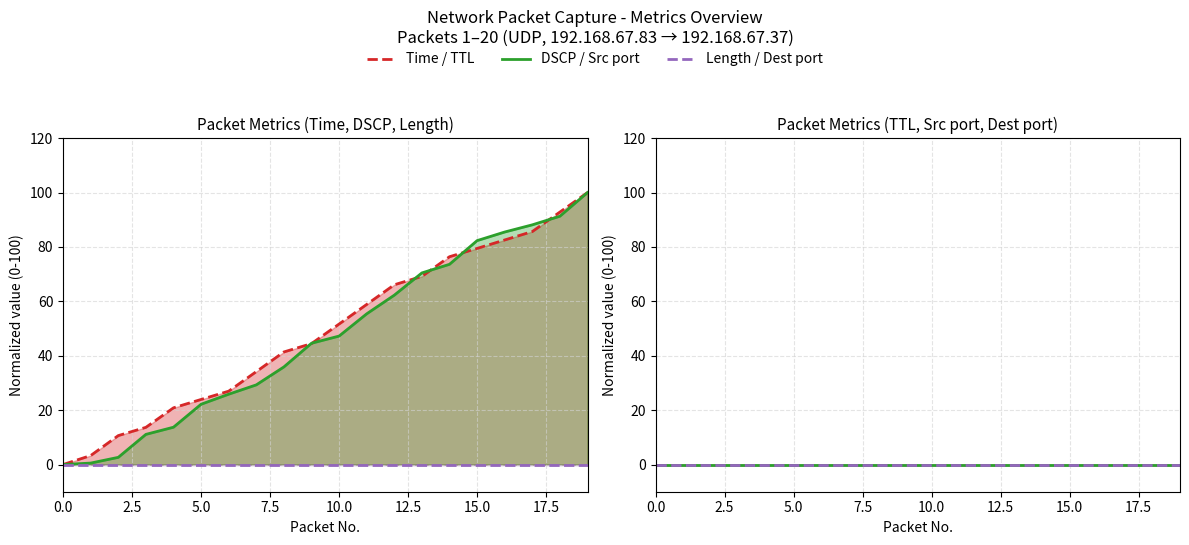

True or false: Time (norm) and Dest port (norm) intersect in this chart.

False